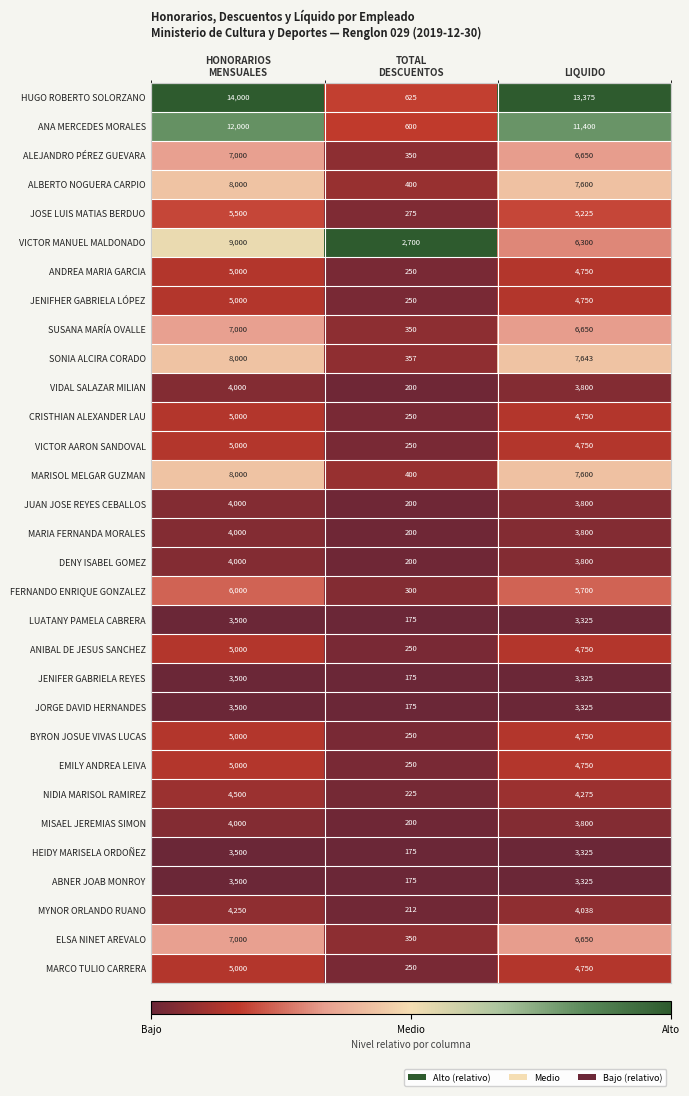

The FERNANDO ENRIQUE GONZALEZ series shows 2317 at LIQUIDO. True or false?

False